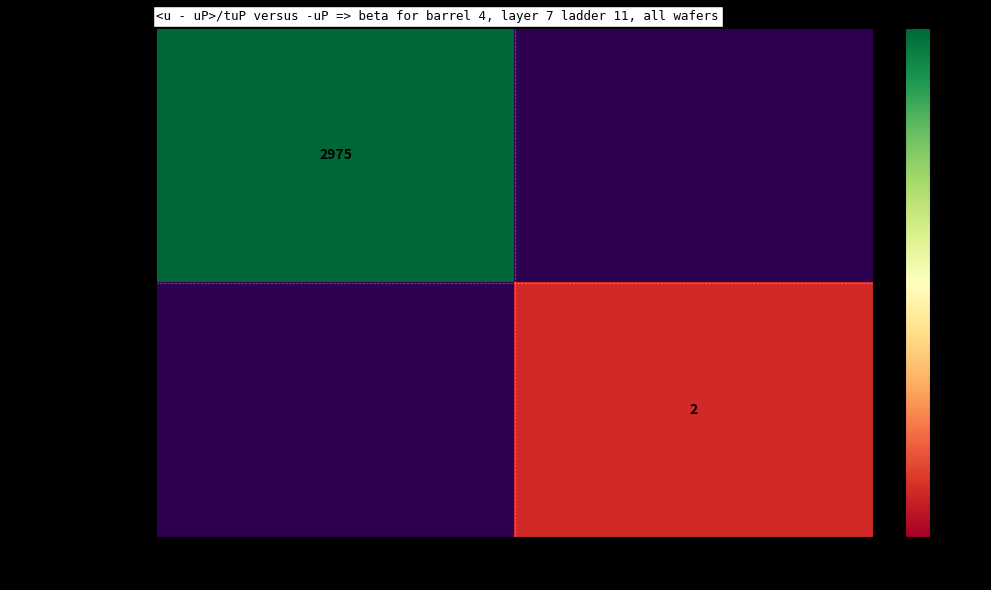

At how many categories does at least one series exceed 2109?

1